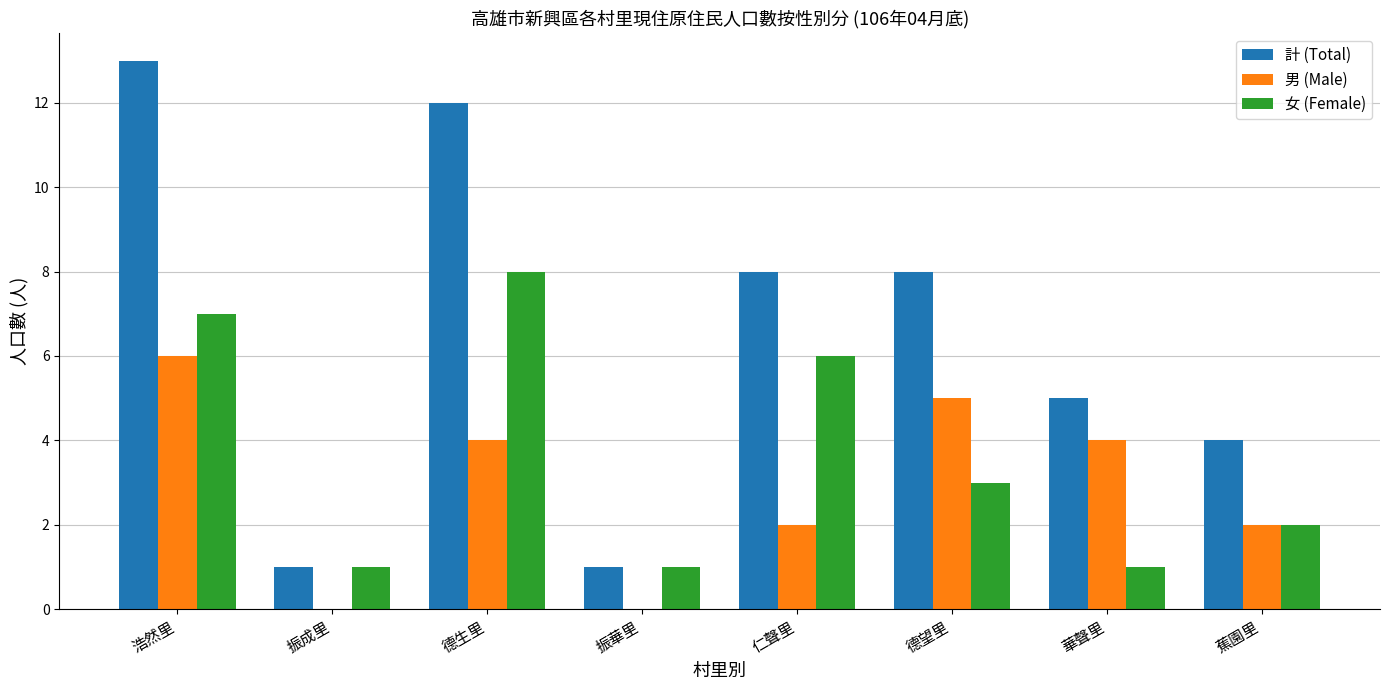

Between 浩然里 and 德生里, which series saw the biggest shift?

男 (Male)